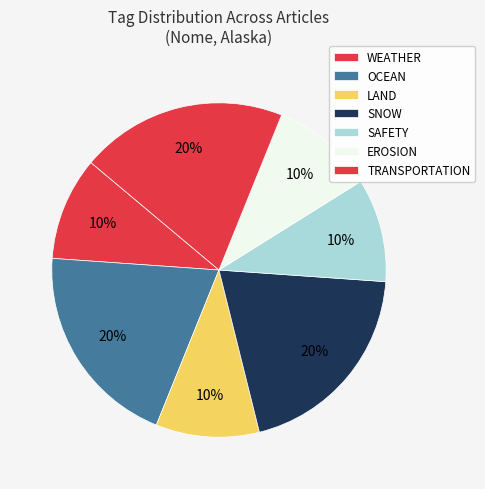

How many segments does this pie chart have?

7